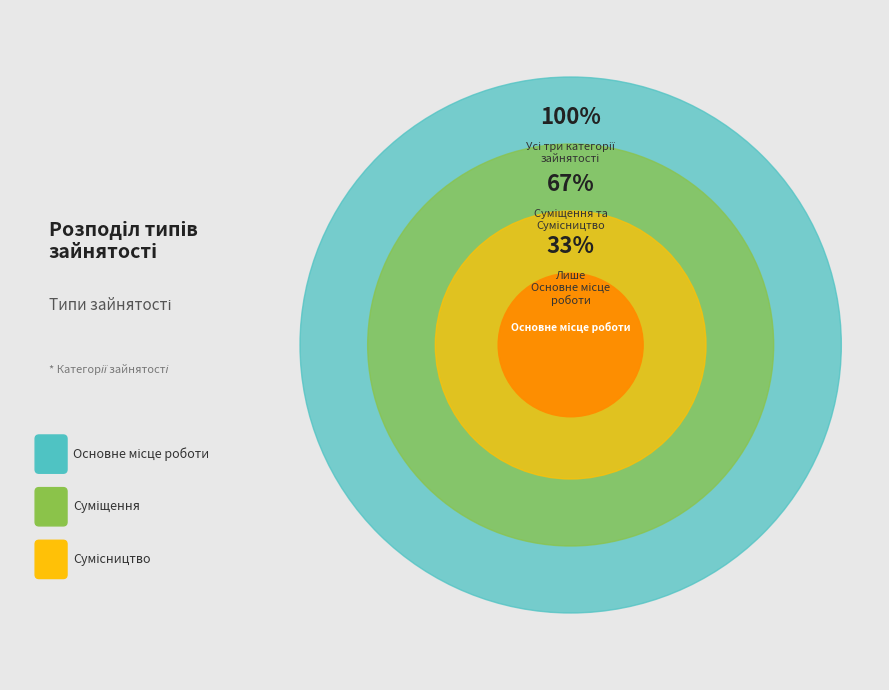

Does Сумісництво account for over 50% of the chart?

No